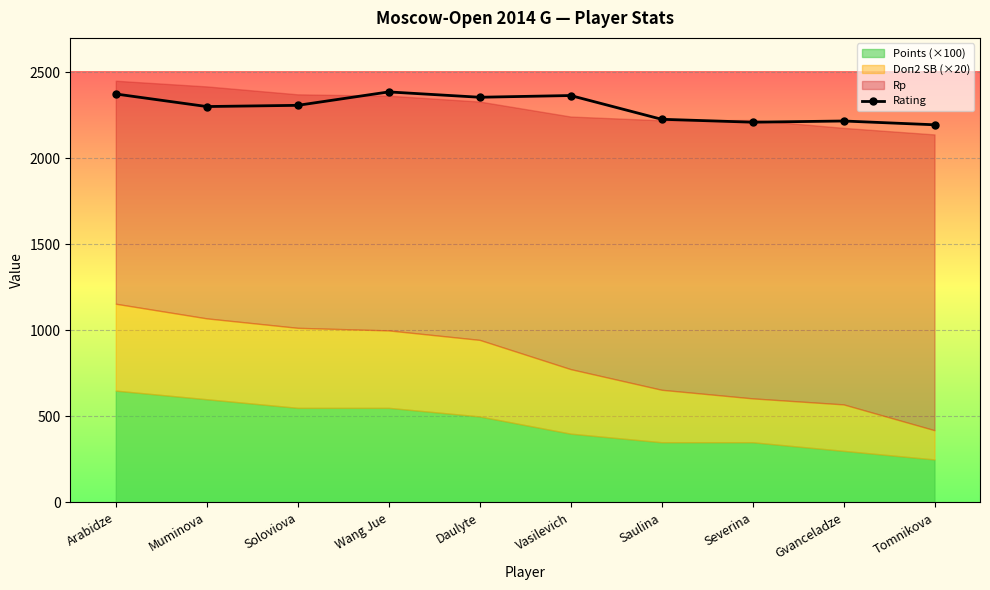

List the labels in order of value, largest first.

Wang Jue, Arabidze, Vasilevich, Daulyte, Soloviova, Muminova, Saulina, Gvanceladze, Severina, Tomnikova